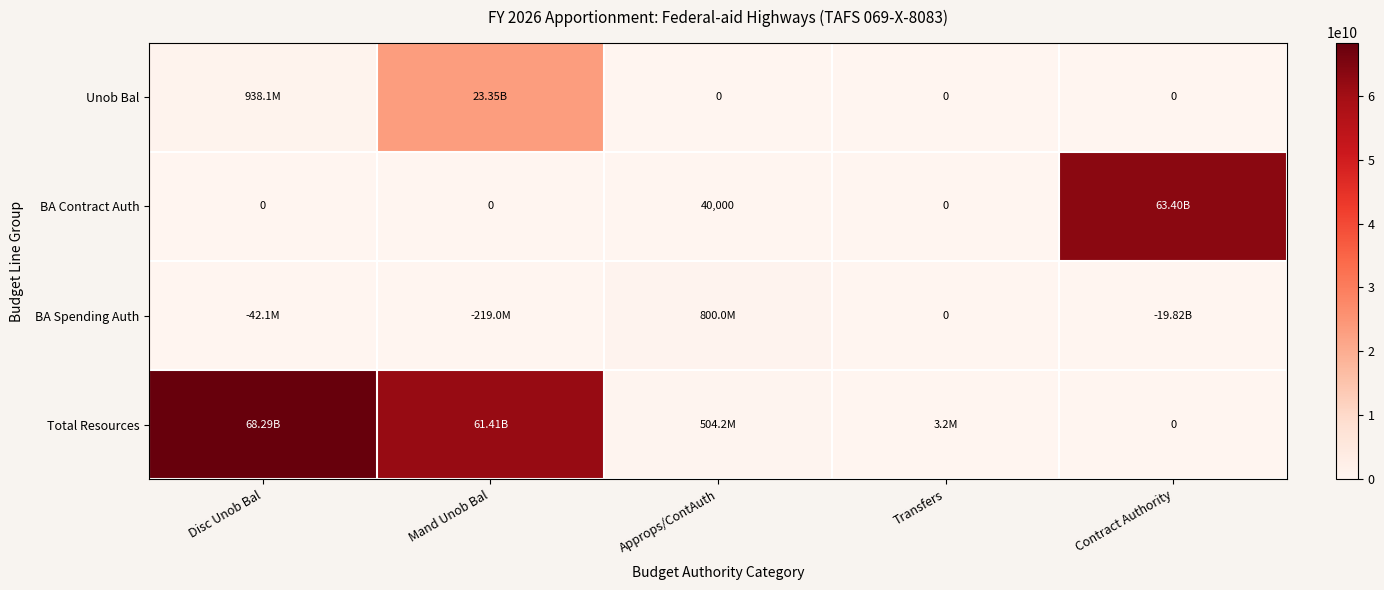

What is the difference between the maximum and minimum values in the BA Contract Auth series?

63396105821